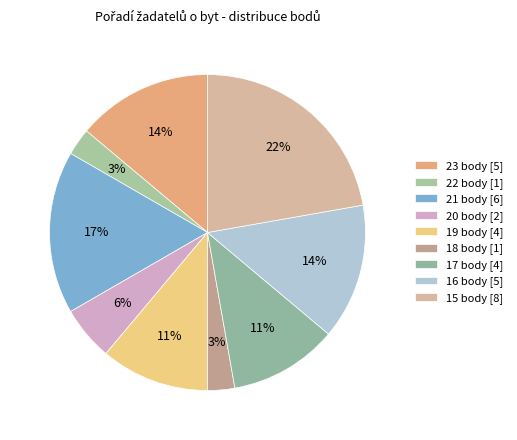

Rank the categories by value from lowest to highest.

22 body, 18 body, 20 body, 19 body, 17 body, 23 body, 16 body, 21 body, 15 body